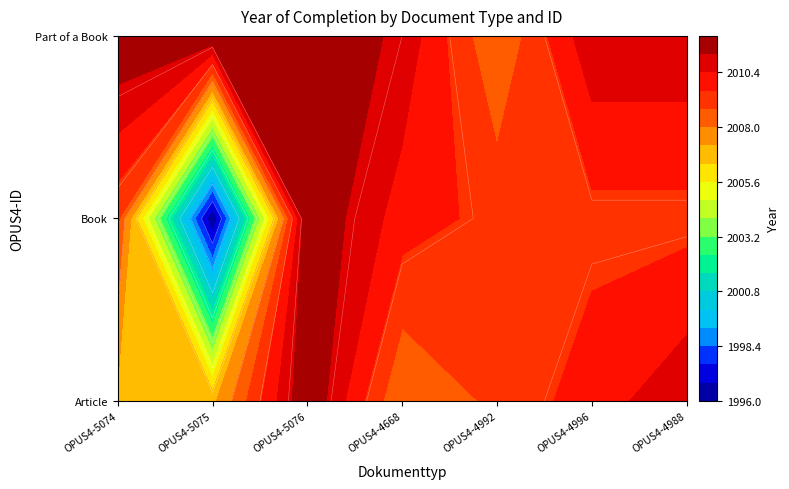

Where is Book nearest to the value 1006?

OPUS4-5075